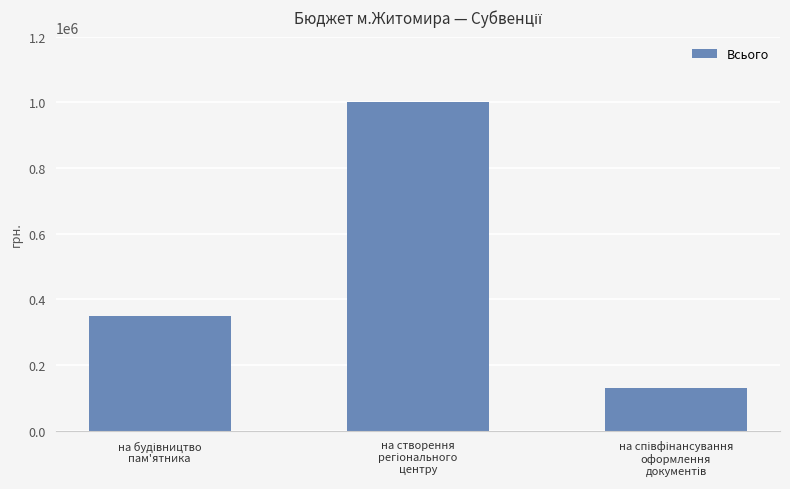

Reading left to right, transcribe all the data shown in this chart.

350000	1000000	129262